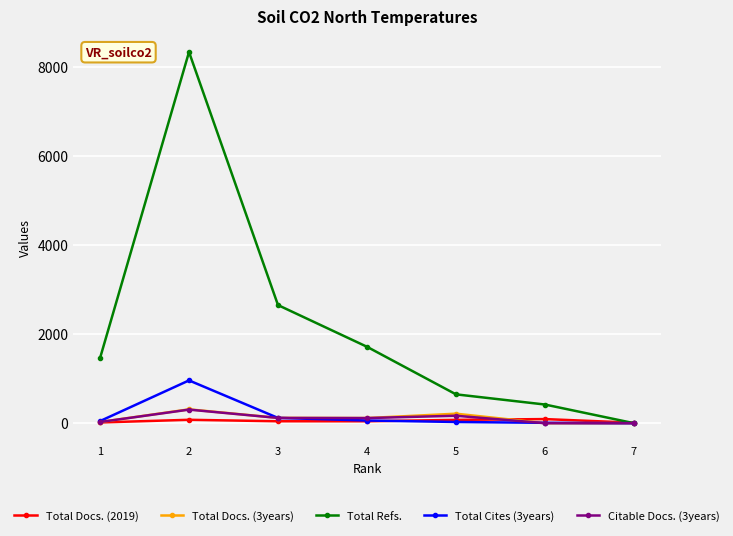

Rank the categories by Total Refs. value from lowest to highest.

7, 6, 5, 1, 4, 3, 2